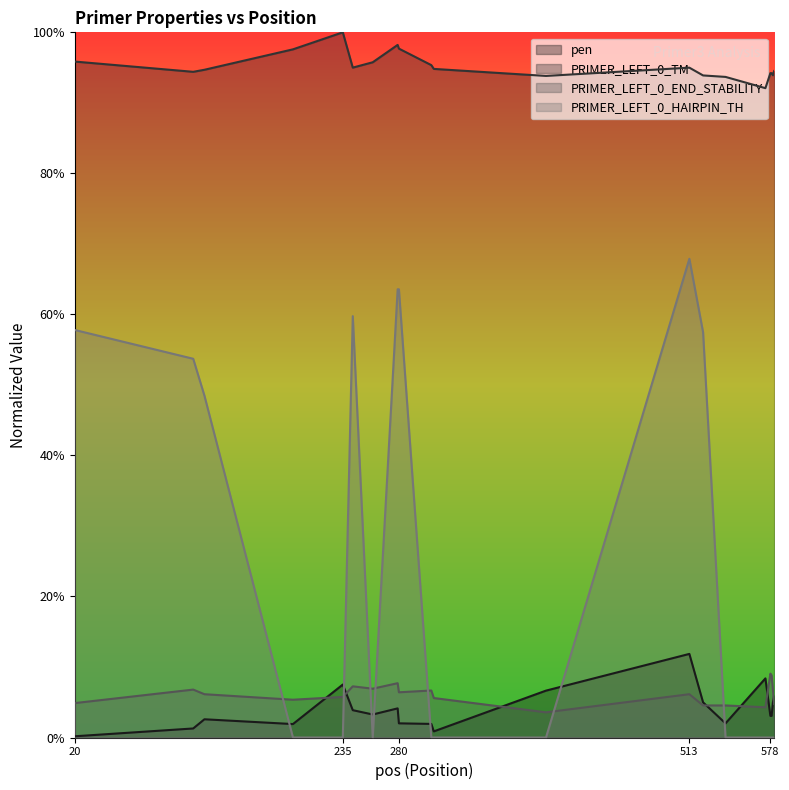

What is the value of the PRIMER_LEFT_0_END_STABILITY point at the 15th from the left?

0.5